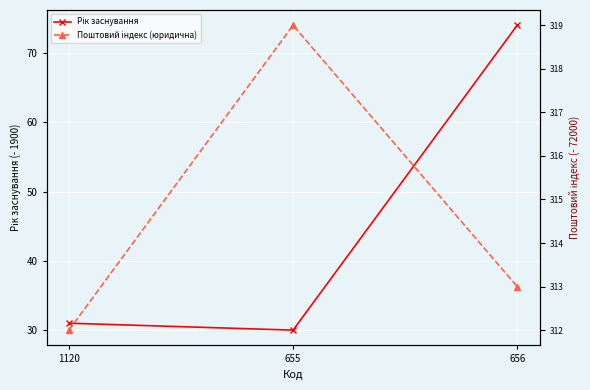

Count the Поштовий індекс (юридична) values in the range 312 to 319.

3